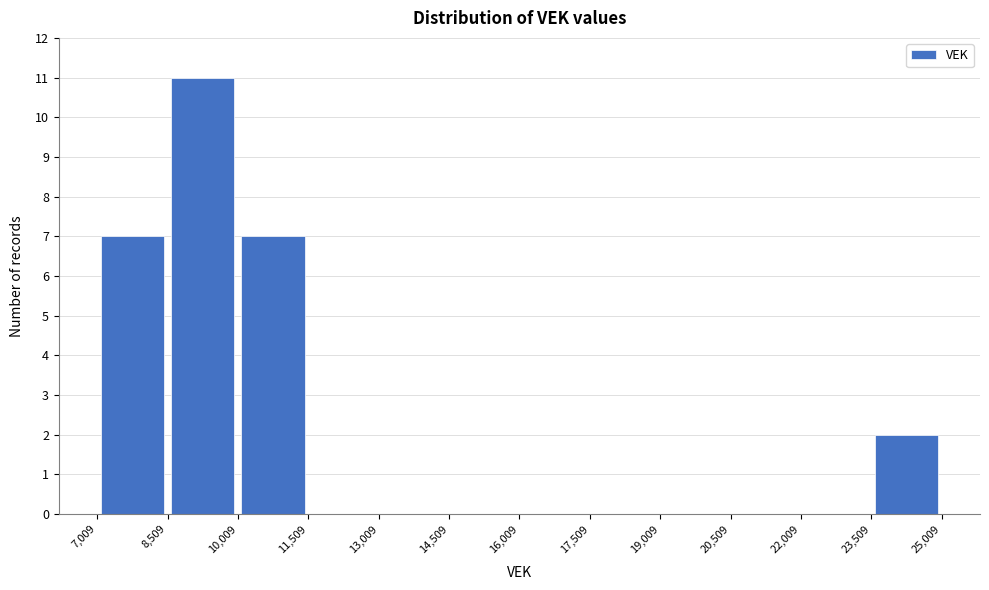

How tall is the bar that spans 8,509 to 10,009 on the x-axis? The values are not printed on the chart, so give them approximately, as read against the axis.

11